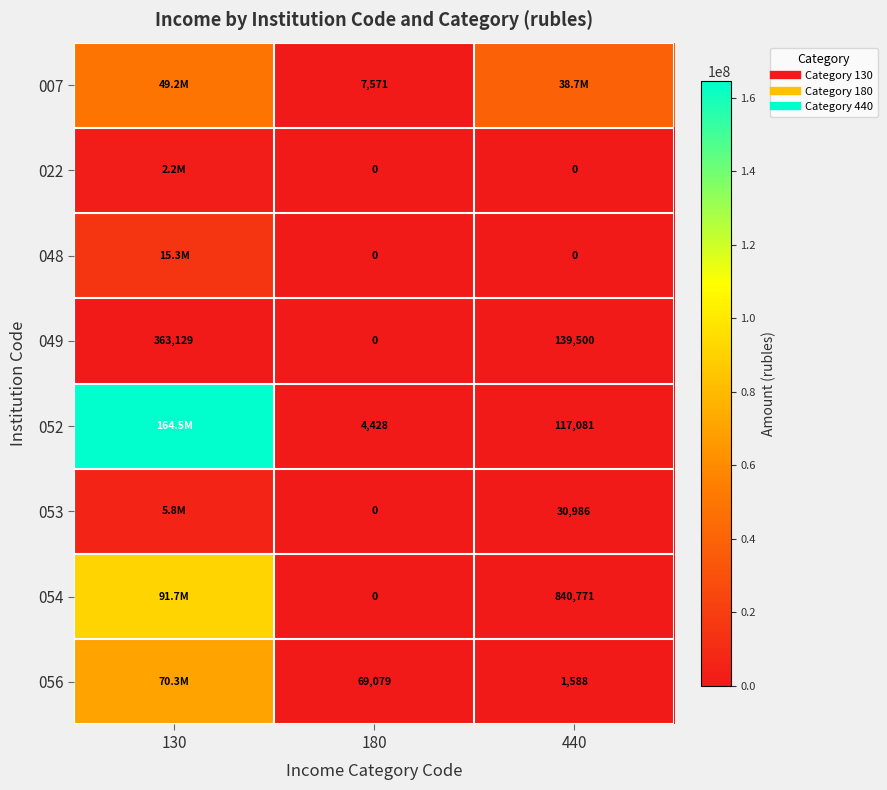

What is the sum of the 022 values at 440 and 130?

2157812.0